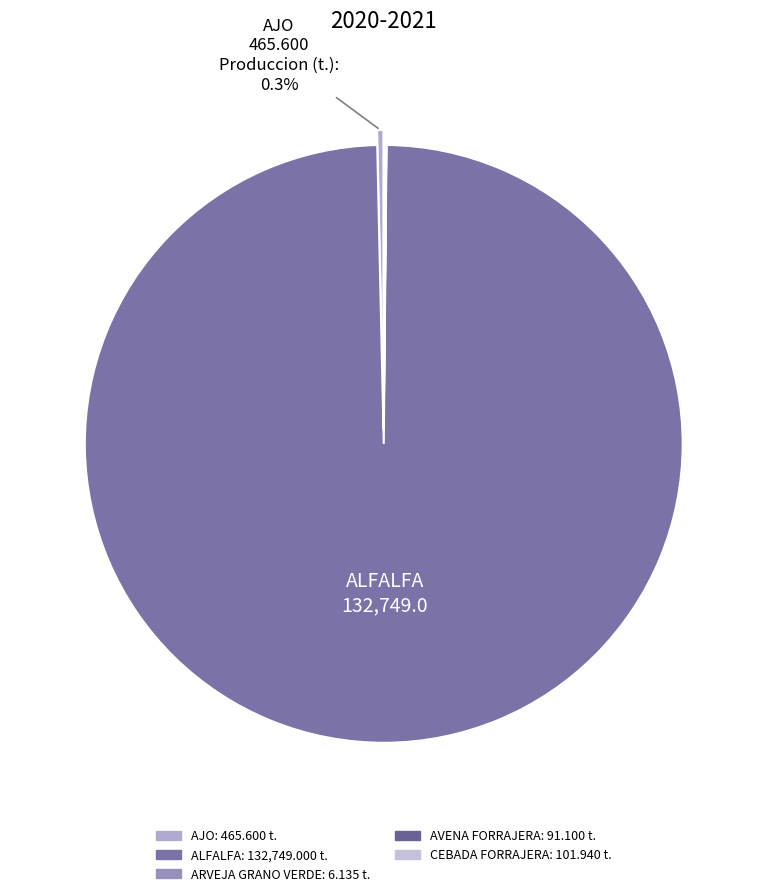

How many segments does this pie chart have?

5